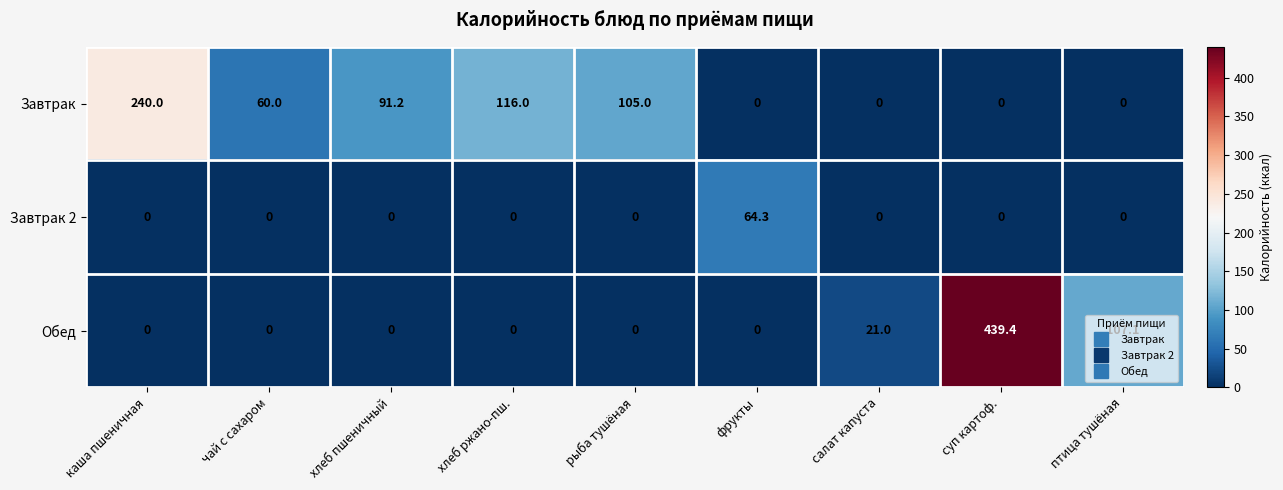

How many categories are shown in the chart?

9